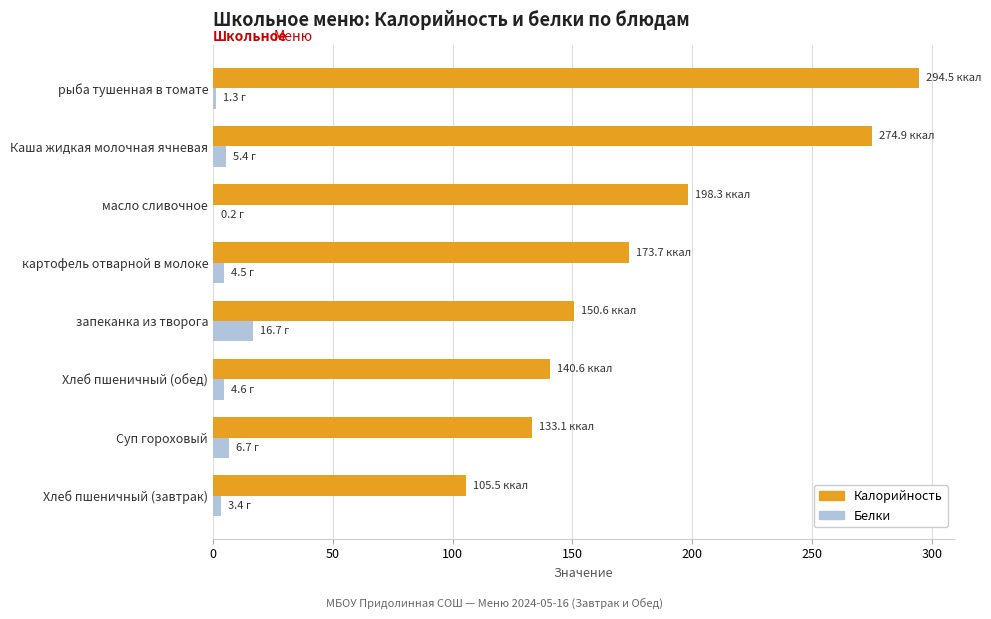

What is the sum of all Калорийность values?

1471.2